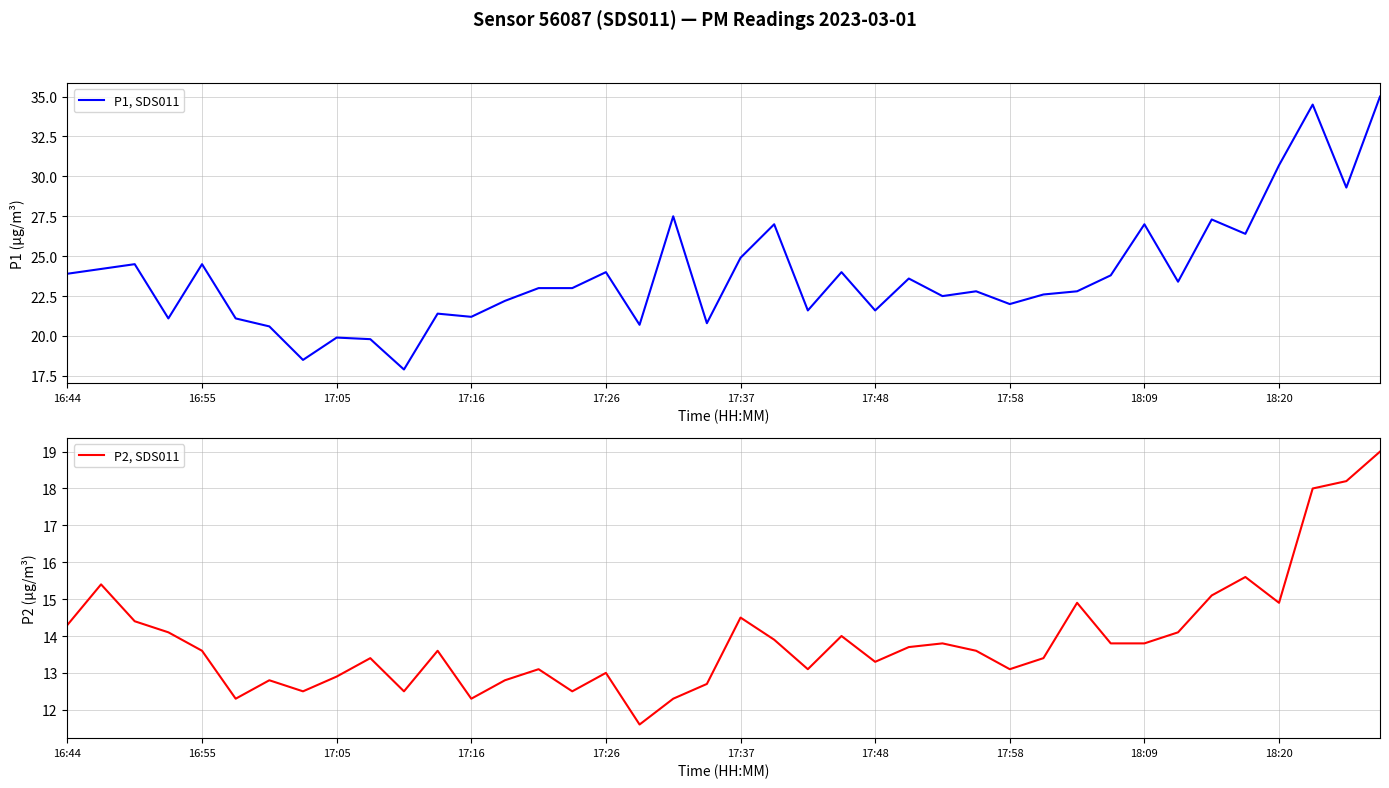

What is the maximum value shown in the chart?

35.0